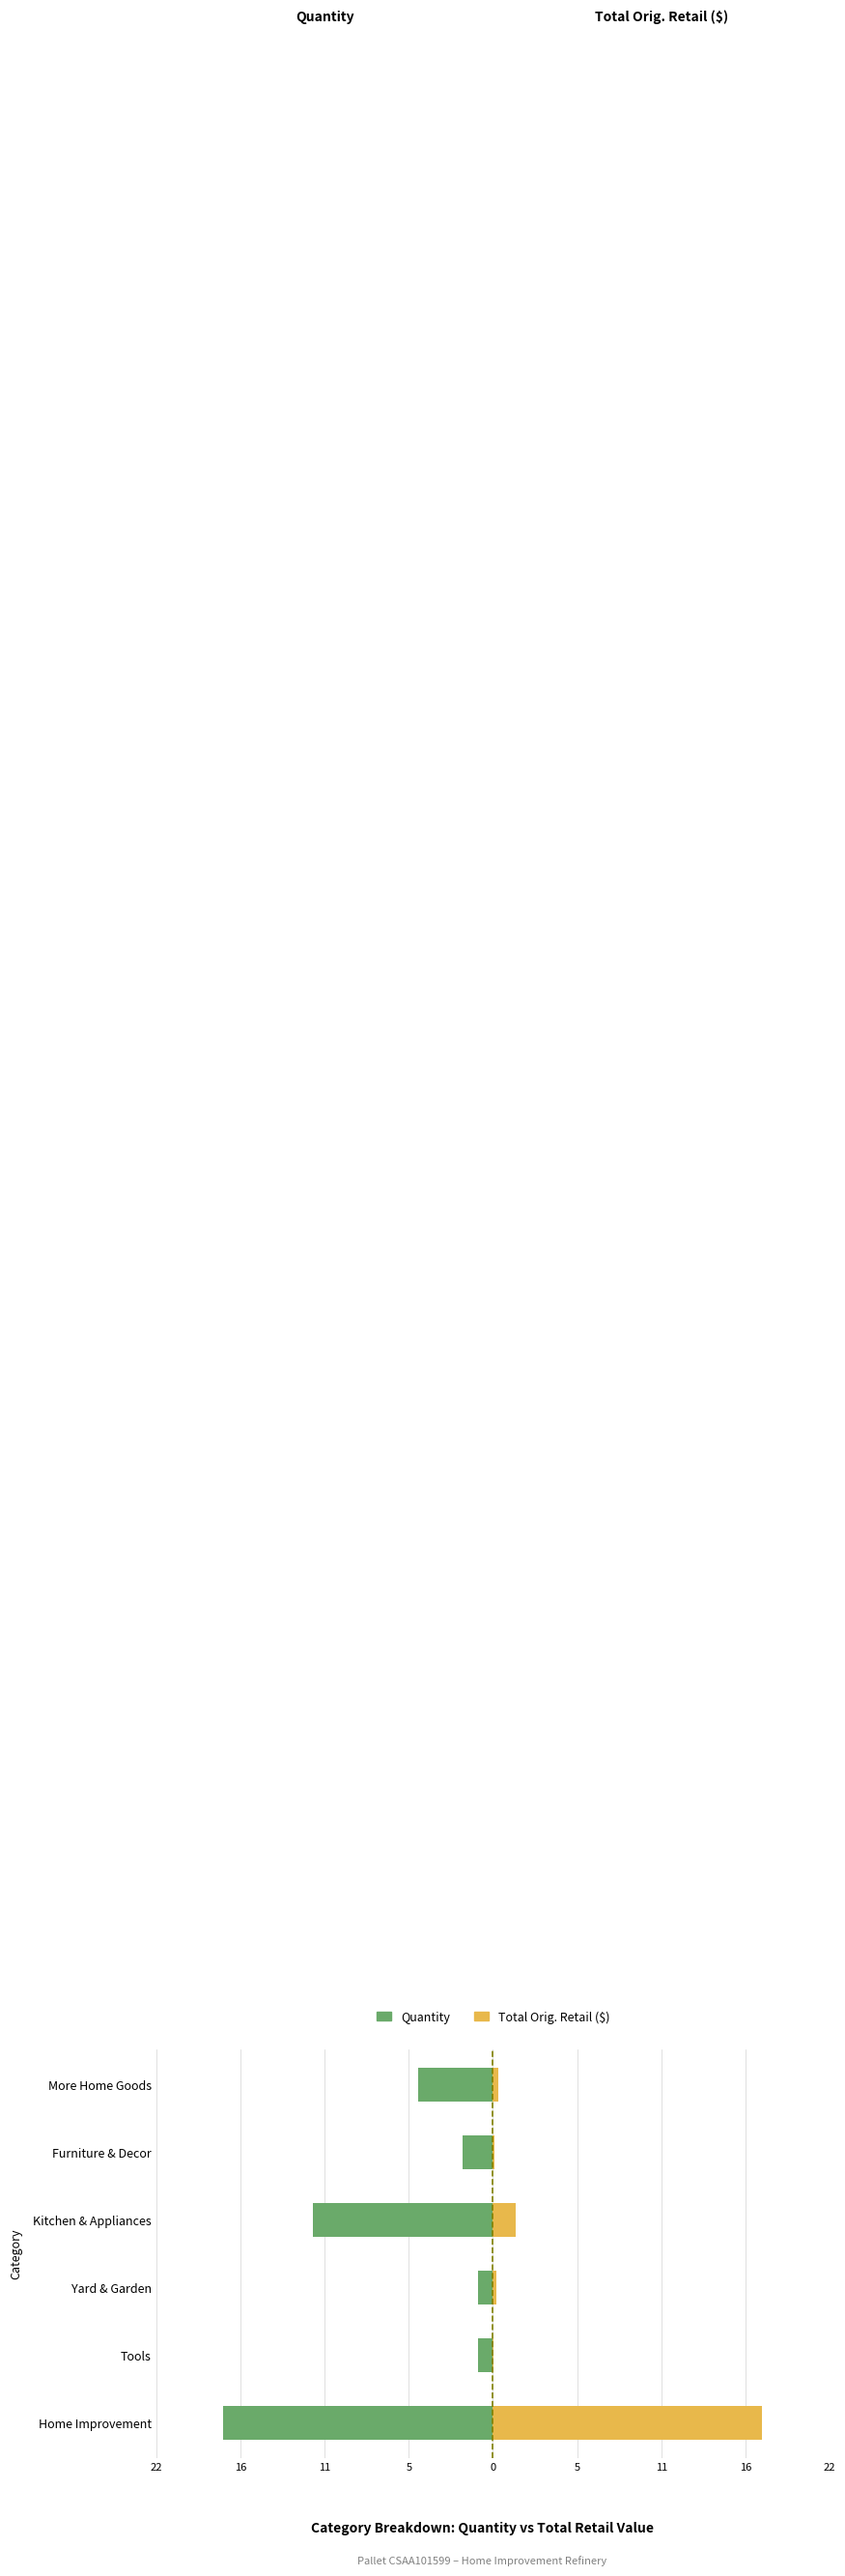

At how many categories does at least one series exceed -14?

6